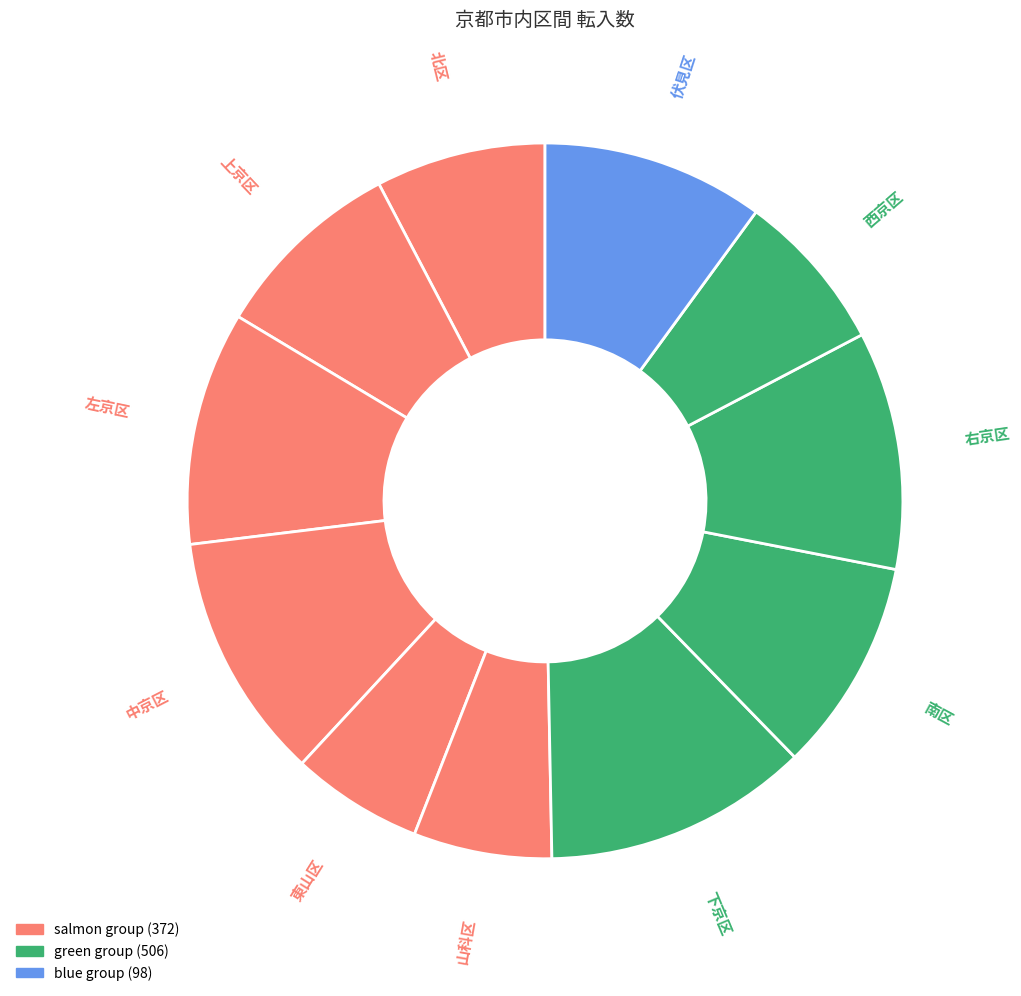

Count the number of slices in the pie.

11